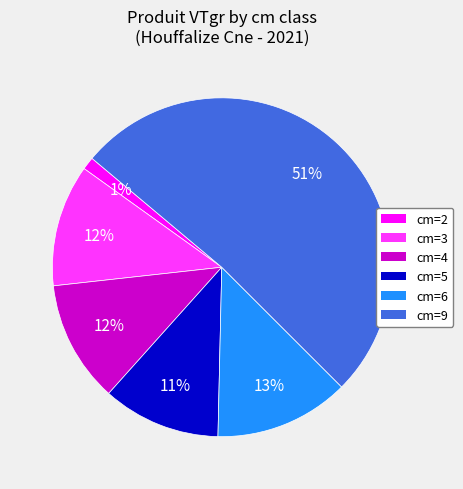

To the nearest percent, what is the average slice percentage?

17%